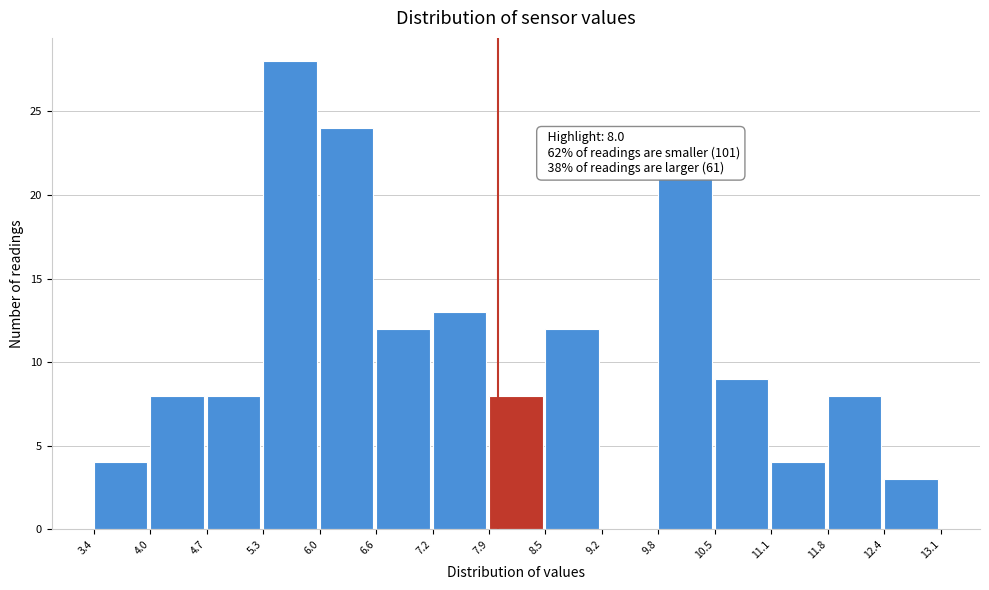

Which range on the x-axis has the tallest bar?

5.3 to 6.0